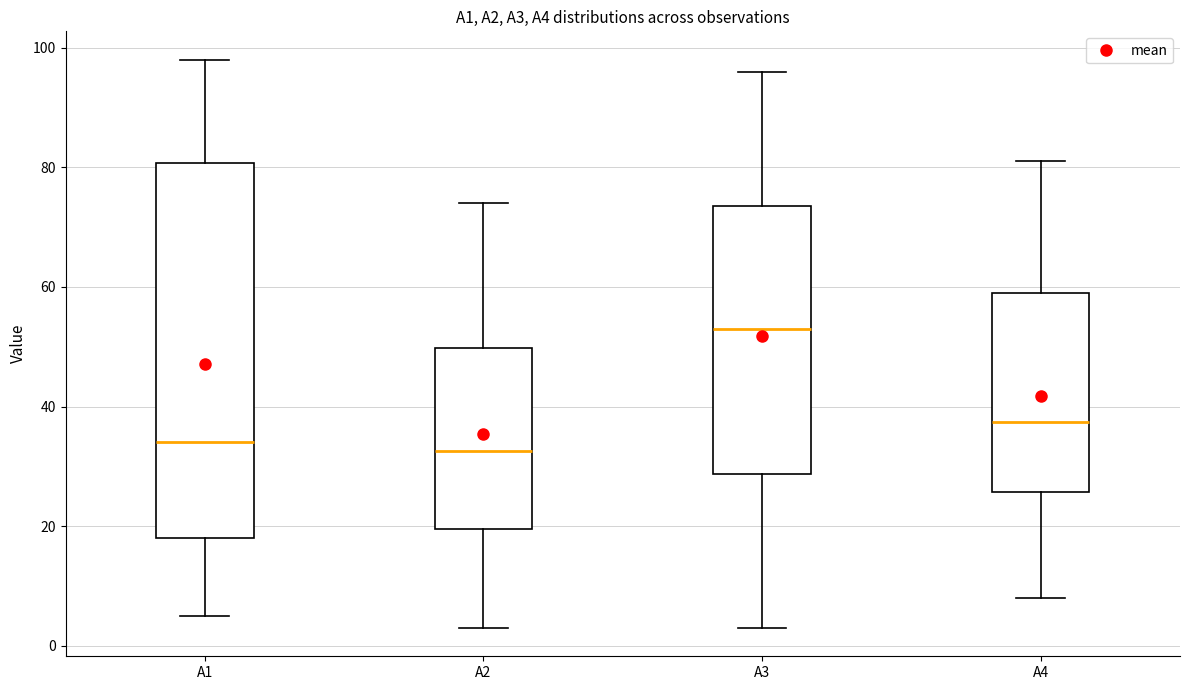

Where does the lower whisker of the box for A4 end on the y-axis? The values are not printed on the chart, so give them approximately, as read against the axis.

8